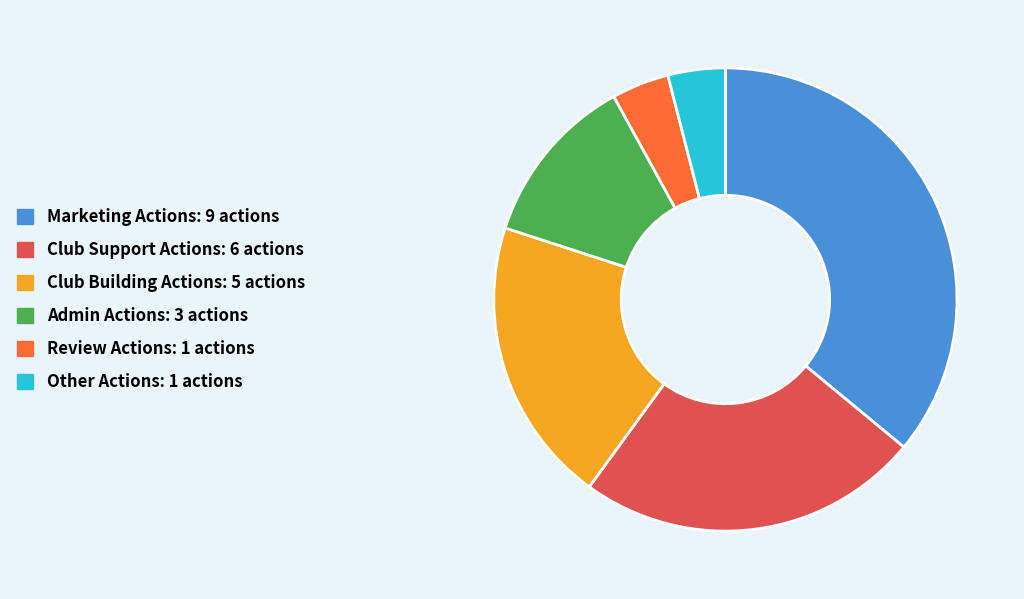

Which category has the biggest portion of the pie?

Marketing Actions